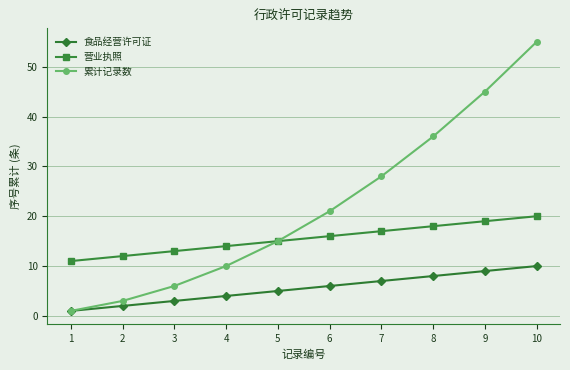

Reading right to left, list all the values displayed in this chart.

食品经营许可证: 10=10	9=9	8=8	7=7	6=6	5=5	4=4	3=3	2=2	1=1
营业执照: 10=20	9=19	8=18	7=17	6=16	5=15	4=14	3=13	2=12	1=11
累计记录数: 10=55	9=45	8=36	7=28	6=21	5=15	4=10	3=6	2=3	1=1